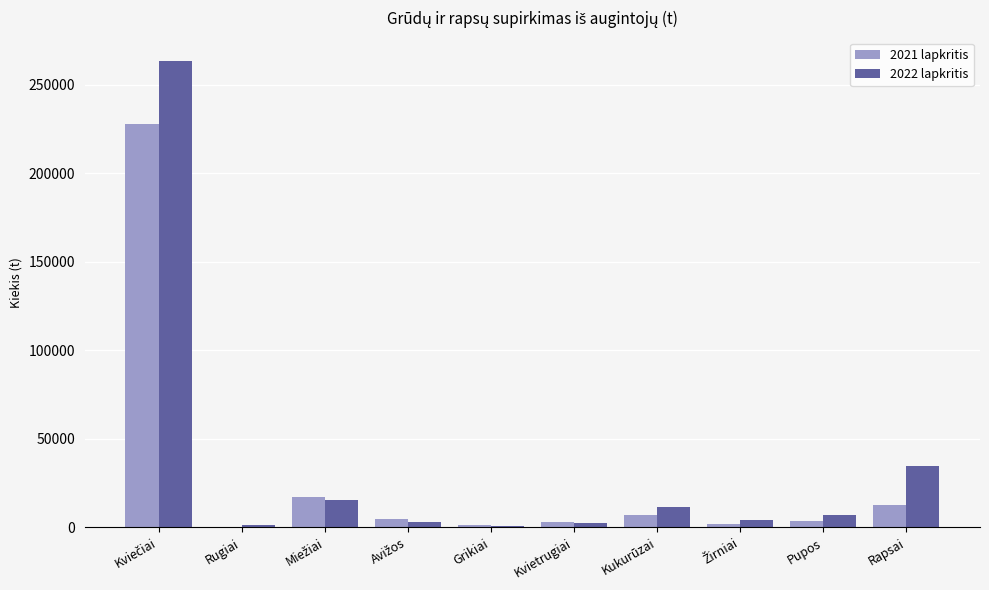

How many distinct data groups are displayed?

2